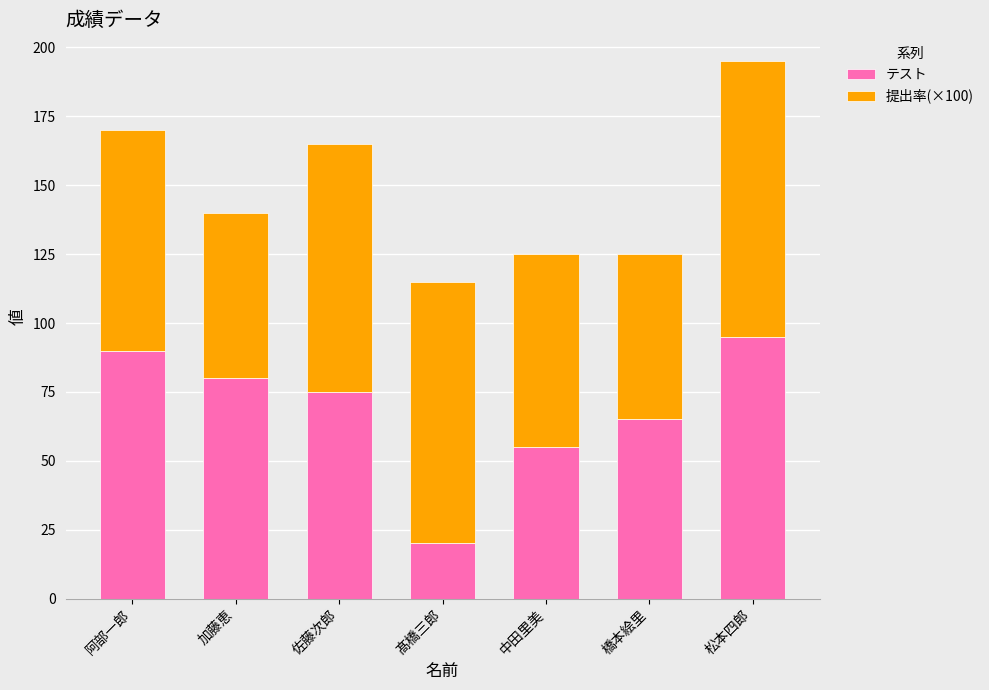

Reading right to left, what are the values for テスト?

松本四郎=95	橋本絵里=65	中田里美=55	髙橋三郎=20	佐藤次郎=75	加藤恵=80	阿部一郎=90